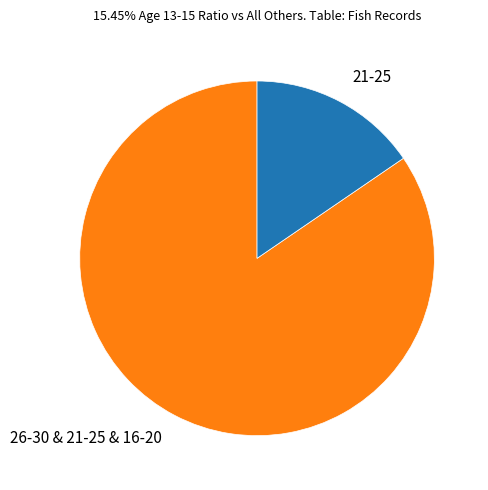

Which category has the biggest portion of the pie?

26-30 & 21-25 & 16-20